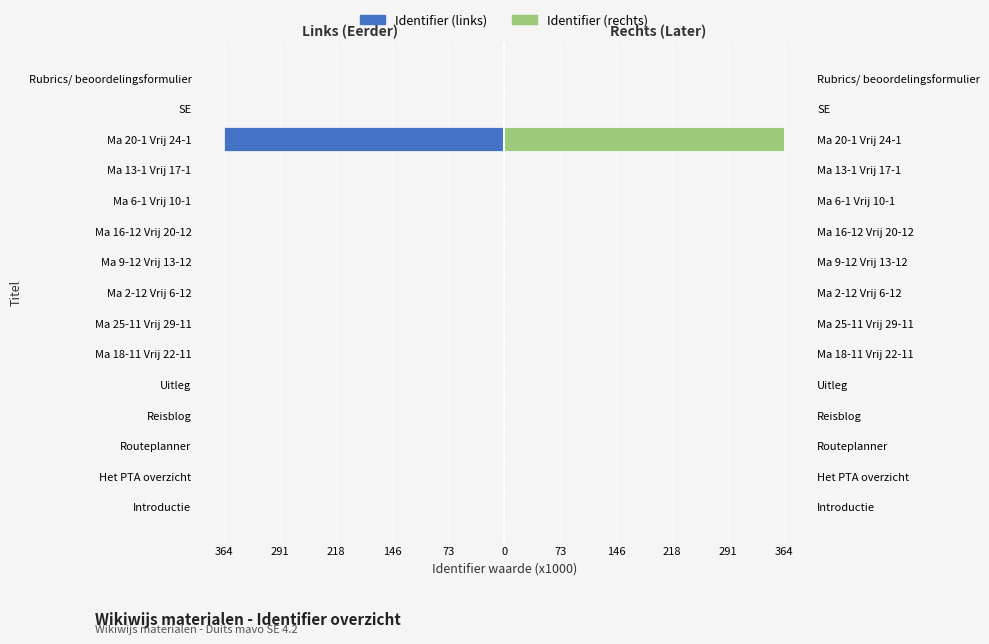

Is it true that Identifier (rechts) equals 0.5 at Het PTA overzicht?

False